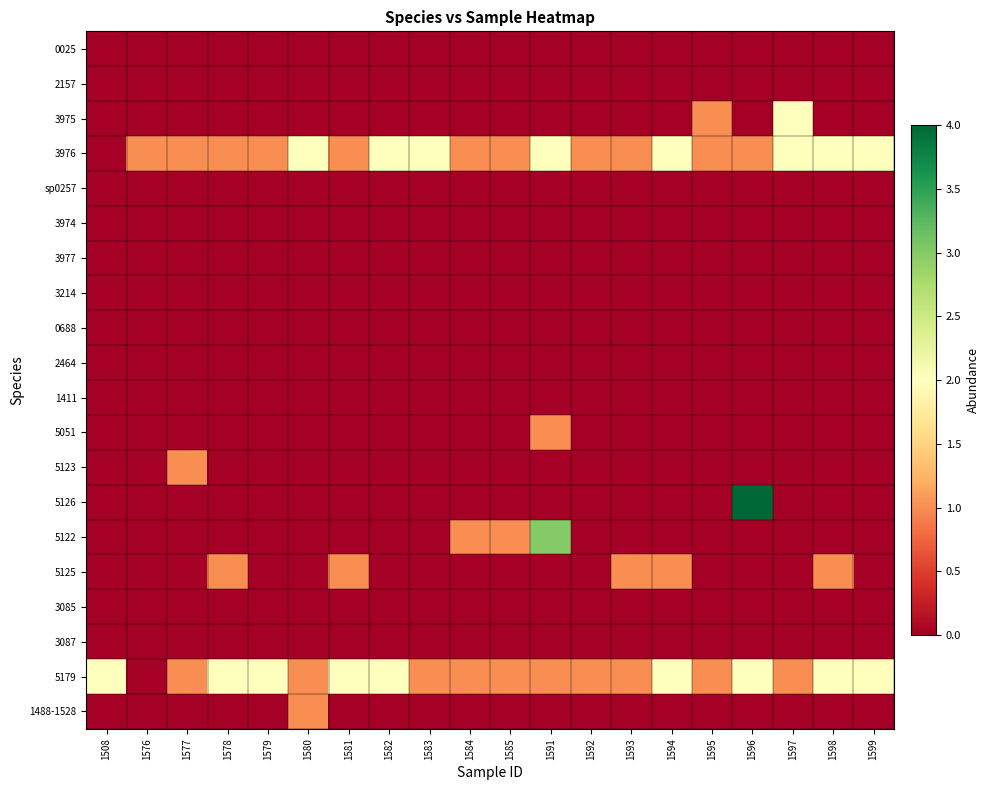

Which series has the widest spread of values?

5126